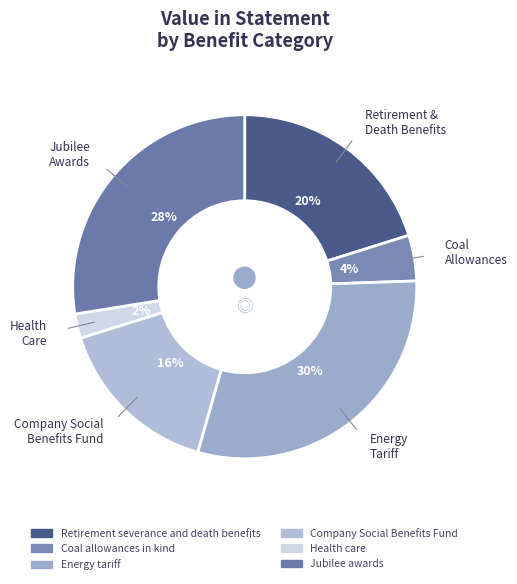

To the nearest percent, what percentage of the pie is Jubilee awards?

28%